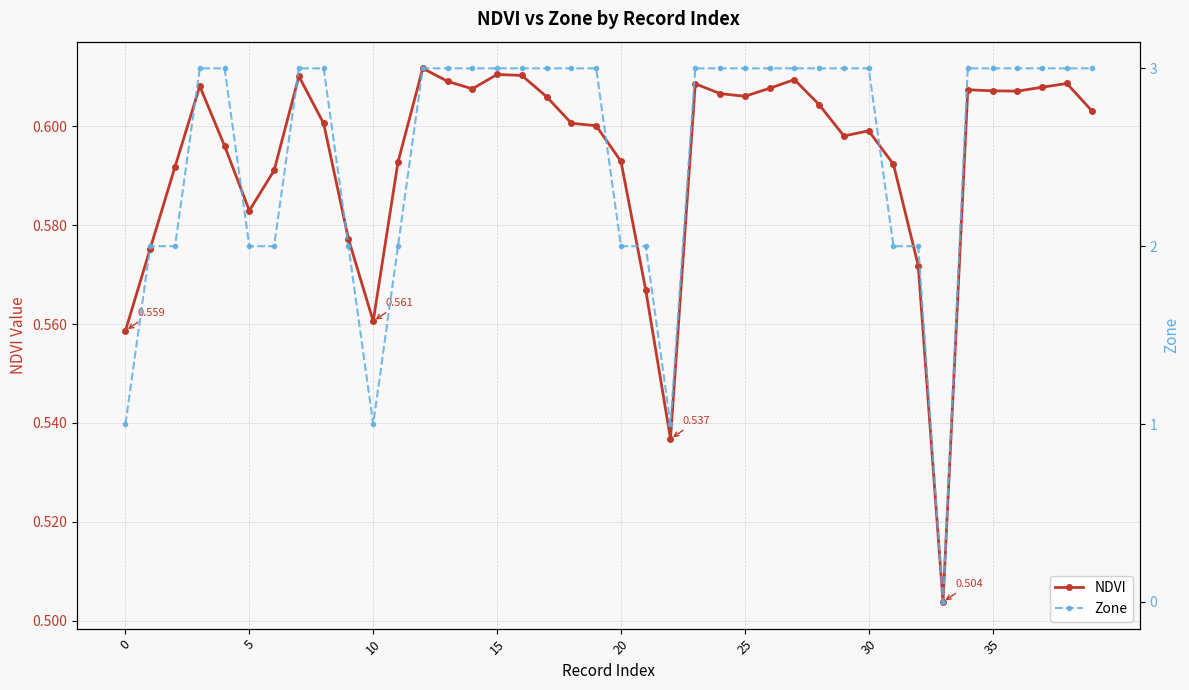

Reading left to right, list all the values displayed in this chart.

NDVI: 0.6	0.6	0.6	0.6	0.6	0.6	0.6	0.6	0.6	0.6	0.6	0.6	0.6	0.6	0.6	0.6	0.6	0.6	0.6	0.6	0.6	0.6	0.5	0.6	0.6	0.6	0.6	0.6	0.6	0.6	0.6	0.6	0.6	0.5	0.6	0.6	0.6	0.6	0.6	0.6
Zone: 1.0	2.0	2.0	3.0	3.0	2.0	2.0	3.0	3.0	2.0	1.0	2.0	3.0	3.0	3.0	3.0	3.0	3.0	3.0	3.0	2.0	2.0	1.0	3.0	3.0	3.0	3.0	3.0	3.0	3.0	3.0	2.0	2.0	0.0	3.0	3.0	3.0	3.0	3.0	3.0